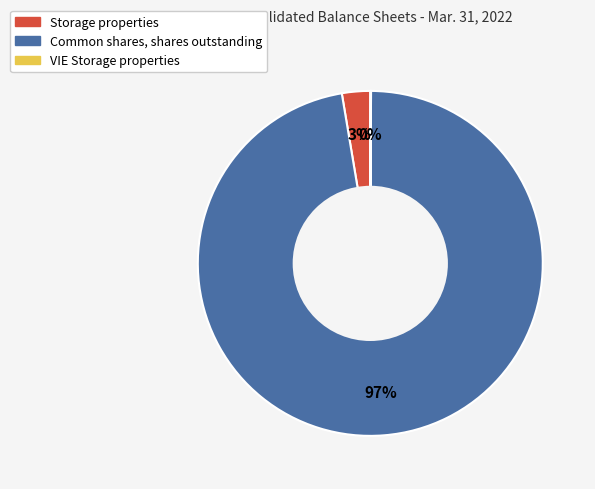

Which slice represents more than half of the pie?

Common shares, shares outstanding